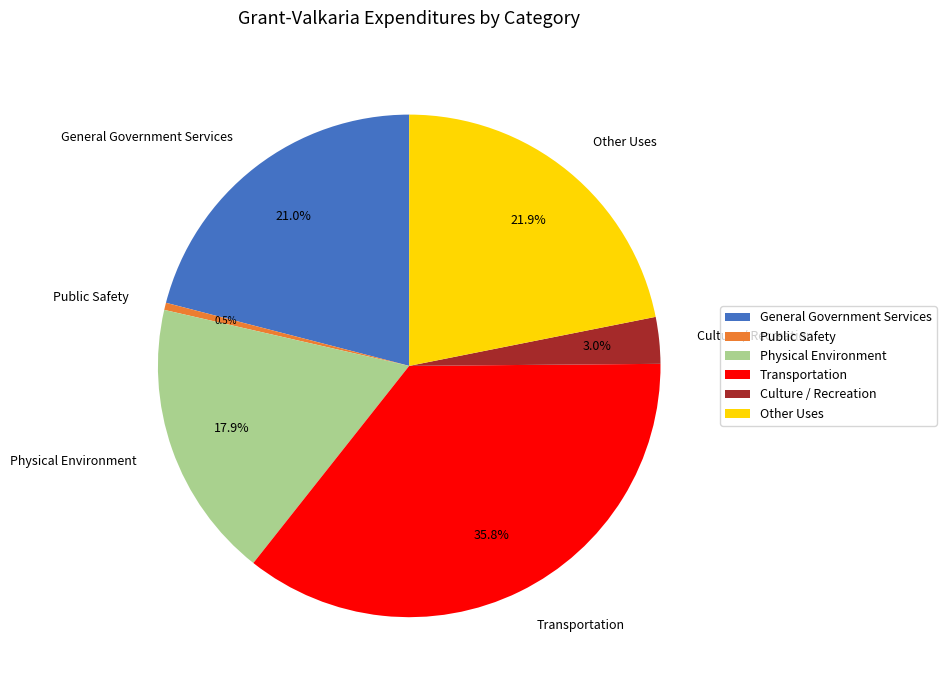

Rank the categories by value from highest to lowest.

Transportation, Other Uses, General Government Services, Physical Environment, Culture / Recreation, Public Safety